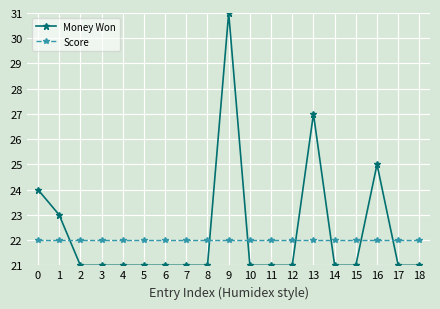

Which series ends up on top after the final intersection of Money Won and Score?

Score